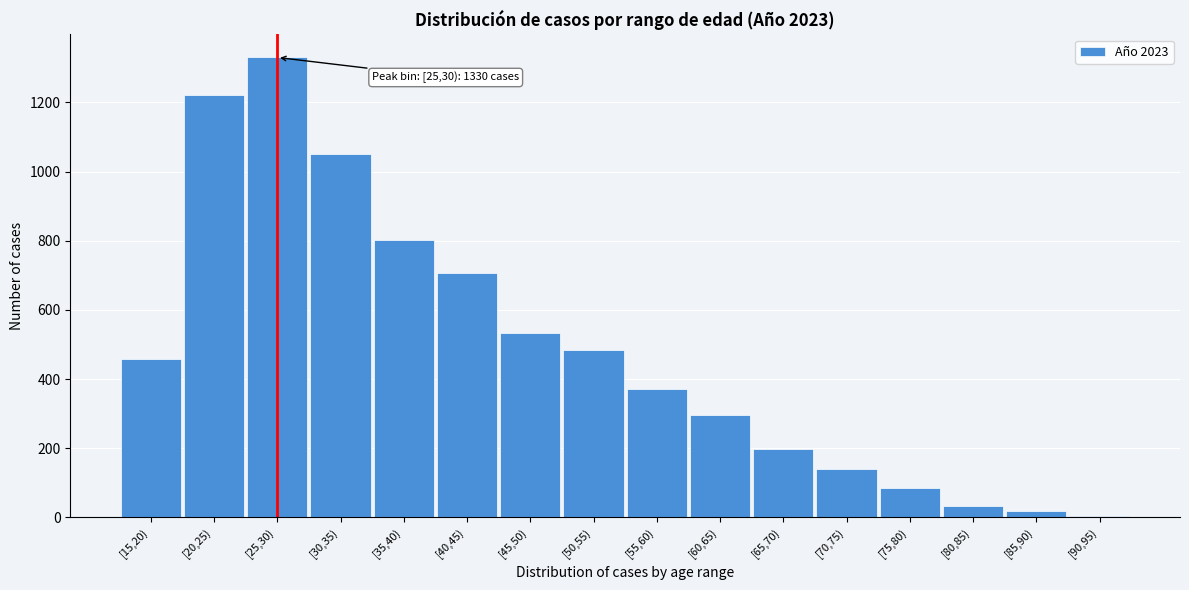

Reading right to left, what are all the values shown in this chart?

[90,95)=4	[85,90)=19	[80,85)=34	[75,80)=86	[70,75)=141	[65,70)=197	[60,65)=295	[55,60)=370	[50,55)=483	[45,50)=534	[40,45)=708	[35,40)=802	[30,35)=1050	[25,30)=1330	[20,25)=1220	[15,20)=457